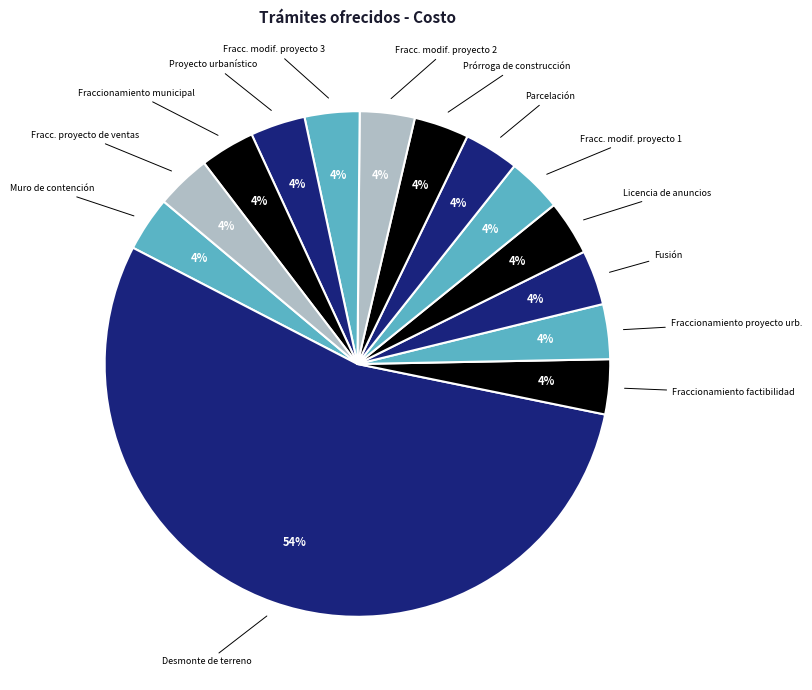

Count the number of slices in the pie.

14